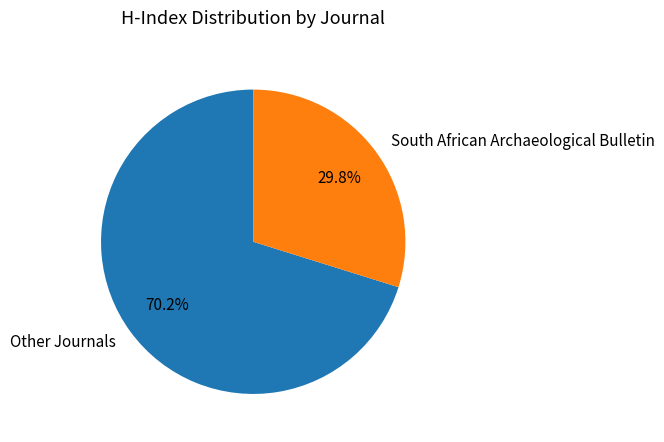

Combined, do South African Archaeological Bulletin and Other Journals account for over 50%?

Yes